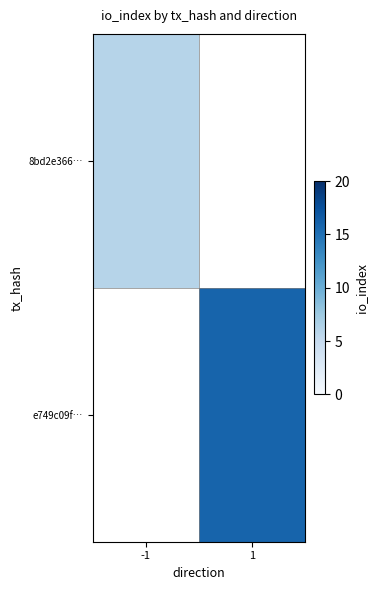

Rank the series by their maximum value, from highest to lowest.

8bd2e366…, e749c09f…